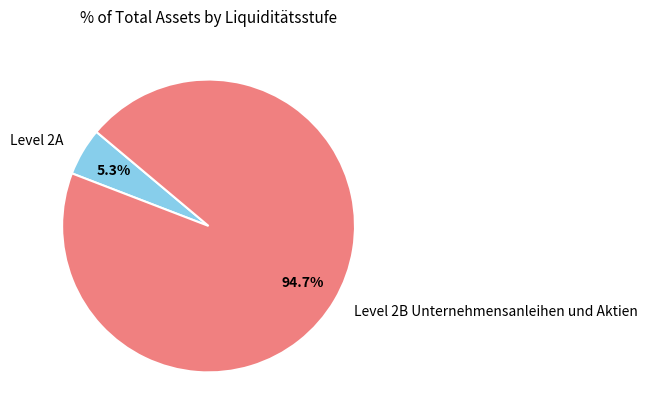

How many segments does this pie chart have?

2